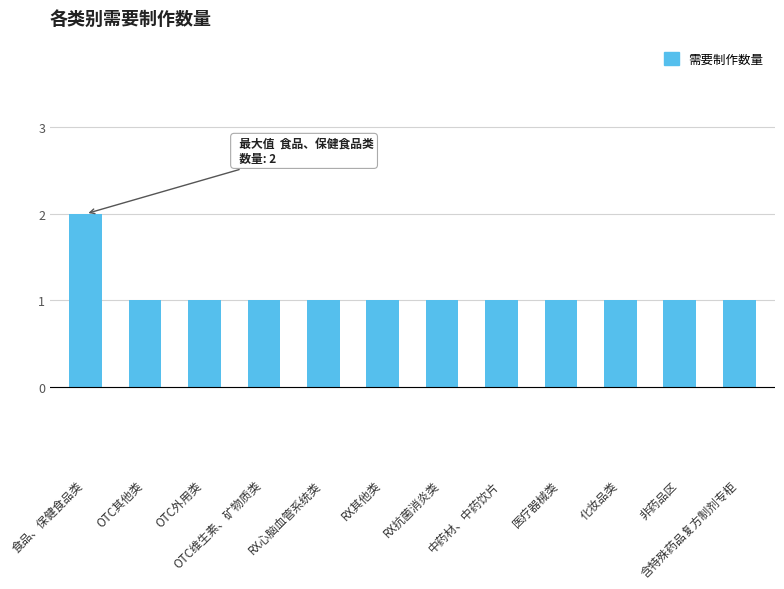

How many values are between 1 and 2?

12